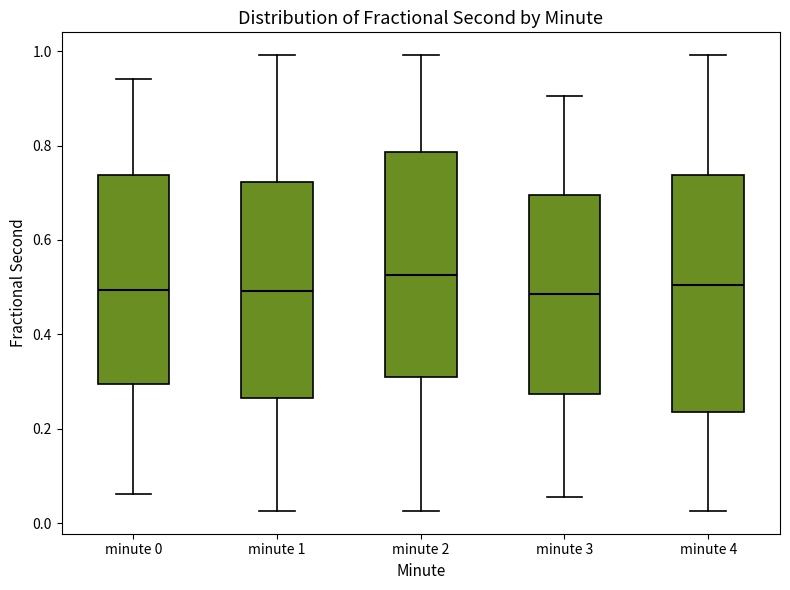

Reading left to right, read every box against the y-axis: the position of its median line, the range the box covers, and the ends of its whiskers. The values are not printed on the chart, so give them approximately, as read against the axis.

minute 0: median 0.50, box 0.30 to 0.74, whiskers 0.06 to 0.94
minute 1: median 0.50, box 0.26 to 0.72, whiskers 0.02 to 1.00
minute 2: median 0.52, box 0.32 to 0.78, whiskers 0.02 to 1.00
minute 3: median 0.48, box 0.28 to 0.70, whiskers 0.06 to 0.90
minute 4: median 0.50, box 0.24 to 0.74, whiskers 0.02 to 1.00